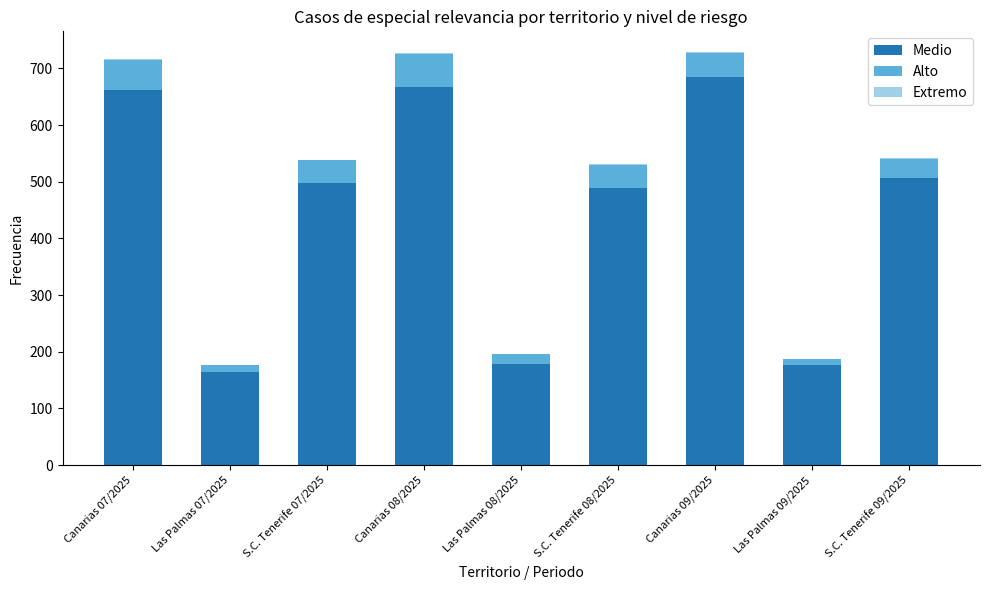

What is the sum of all Medio values?

4026